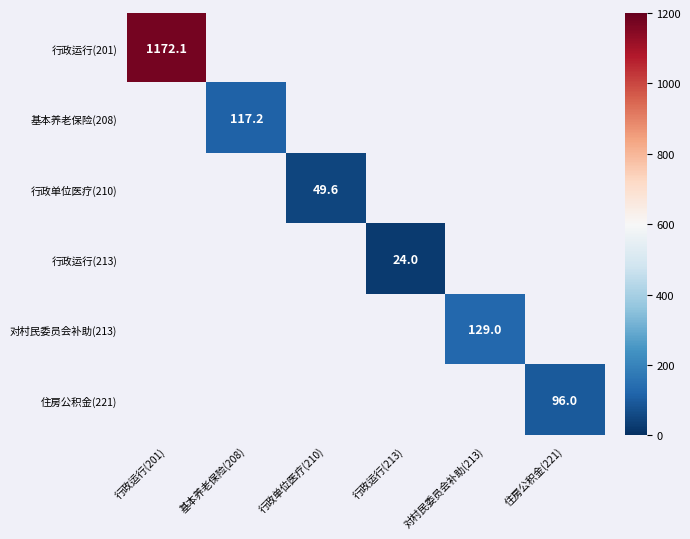

How many distinct data groups are displayed?

6